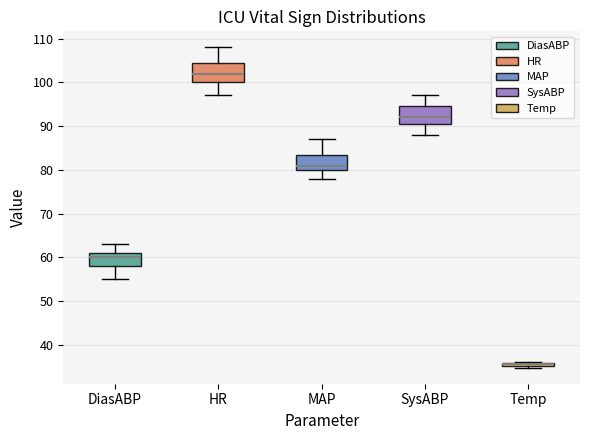

Where is the lower edge of the box for Temp on the y-axis? The values are not printed on the chart, so give them approximately, as read against the axis.

35